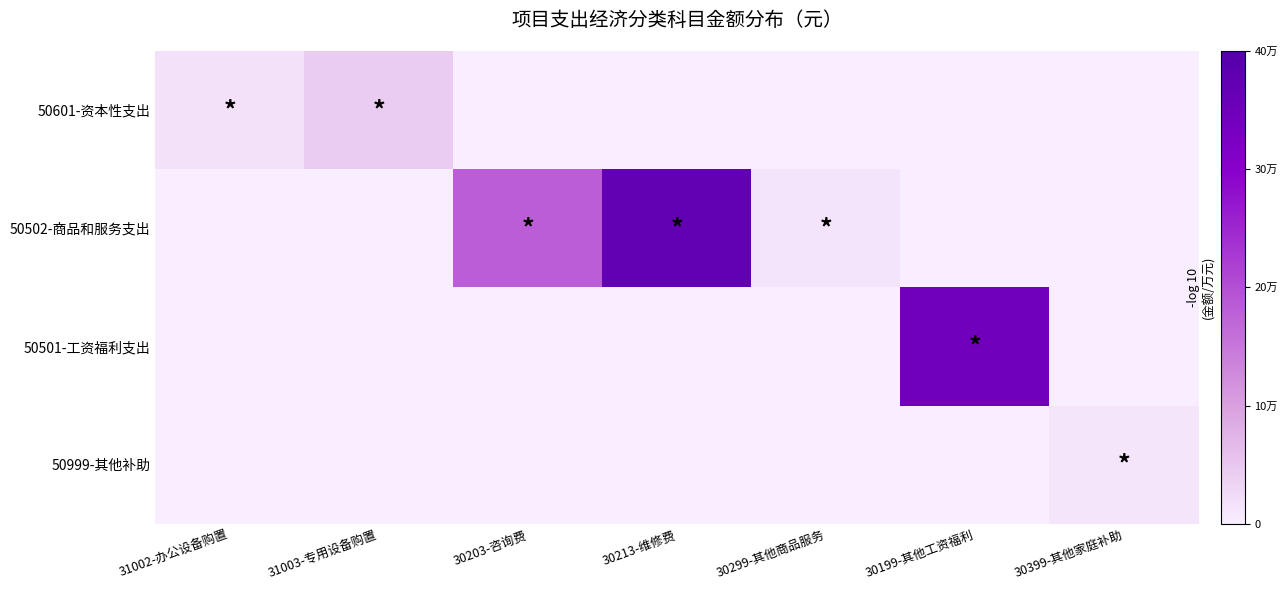

Reading left to right, transcribe all the data shown in this chart.

50601-资本性支出: 31002-办公设备购置=15790.0	31003-专用设备购置=43050.0	30203-咨询费=0.0	30213-维修费=0.0	30299-其他商品服务=0.0	30199-其他工资福利=0.0	30399-其他家庭补助=0.0
50502-商品和服务支出: 31002-办公设备购置=0.0	31003-专用设备购置=0.0	30203-咨询费=182000.0	30213-维修费=372623.0	30299-其他商品服务=13208.0	30199-其他工资福利=0.0	30399-其他家庭补助=0.0
50501-工资福利支出: 31002-办公设备购置=0.0	31003-专用设备购置=0.0	30203-咨询费=0.0	30213-维修费=0.0	30299-其他商品服务=0.0	30199-其他工资福利=345600.0	30399-其他家庭补助=0.0
50999-其他补助: 31002-办公设备购置=0.0	31003-专用设备购置=0.0	30203-咨询费=0.0	30213-维修费=0.0	30299-其他商品服务=0.0	30199-其他工资福利=0.0	30399-其他家庭补助=11020.0